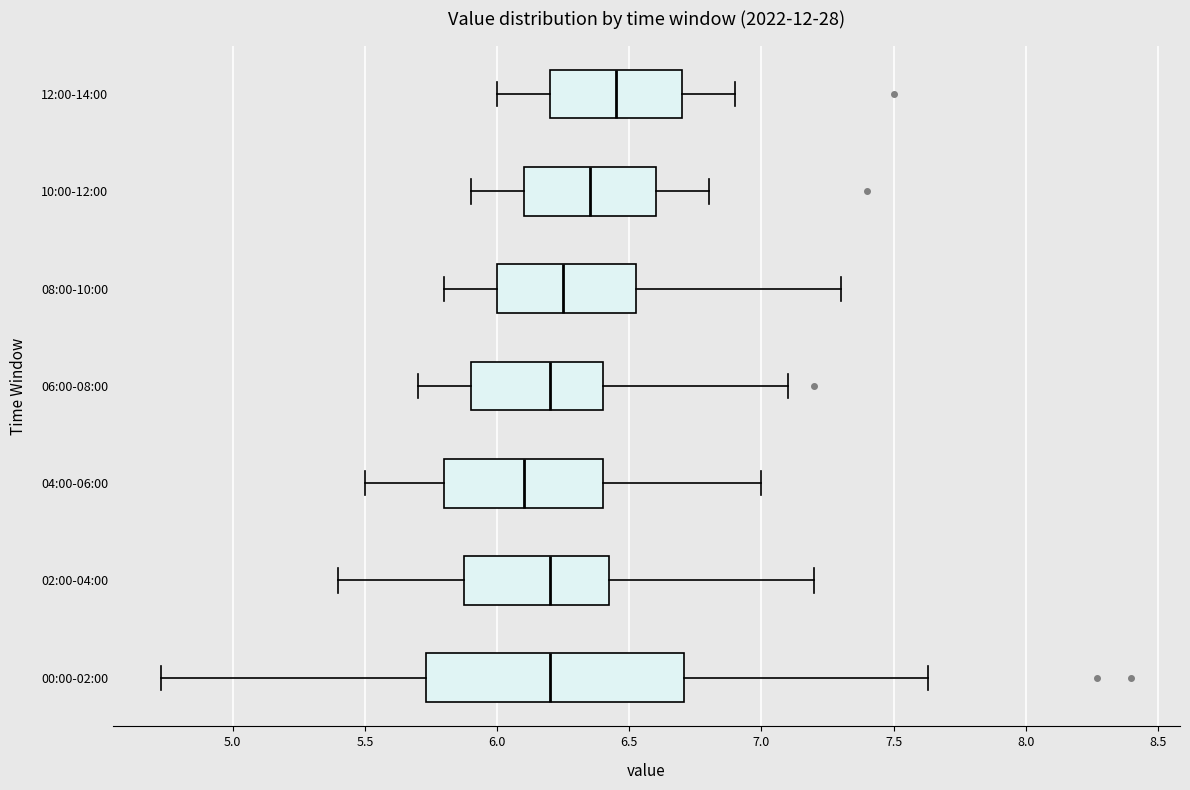

Reading bottom to top, transcribe this box plot: for each box, give where its median line is, the range the box spans, and where its two whiskers end, as read against the x-axis. The values are not printed on the chart, so give them approximately, as read against the axis.

00:00-02:00: median 6.20, box 5.75 to 6.70, whiskers 4.75 to 7.65
02:00-04:00: median 6.20, box 5.90 to 6.45, whiskers 5.40 to 7.20
04:00-06:00: median 6.10, box 5.80 to 6.40, whiskers 5.50 to 7.00
06:00-08:00: median 6.20, box 5.90 to 6.40, whiskers 5.70 to 7.10
08:00-10:00: median 6.25, box 6.00 to 6.55, whiskers 5.80 to 7.30
10:00-12:00: median 6.35, box 6.10 to 6.60, whiskers 5.90 to 6.80
12:00-14:00: median 6.45, box 6.20 to 6.70, whiskers 6.00 to 6.90